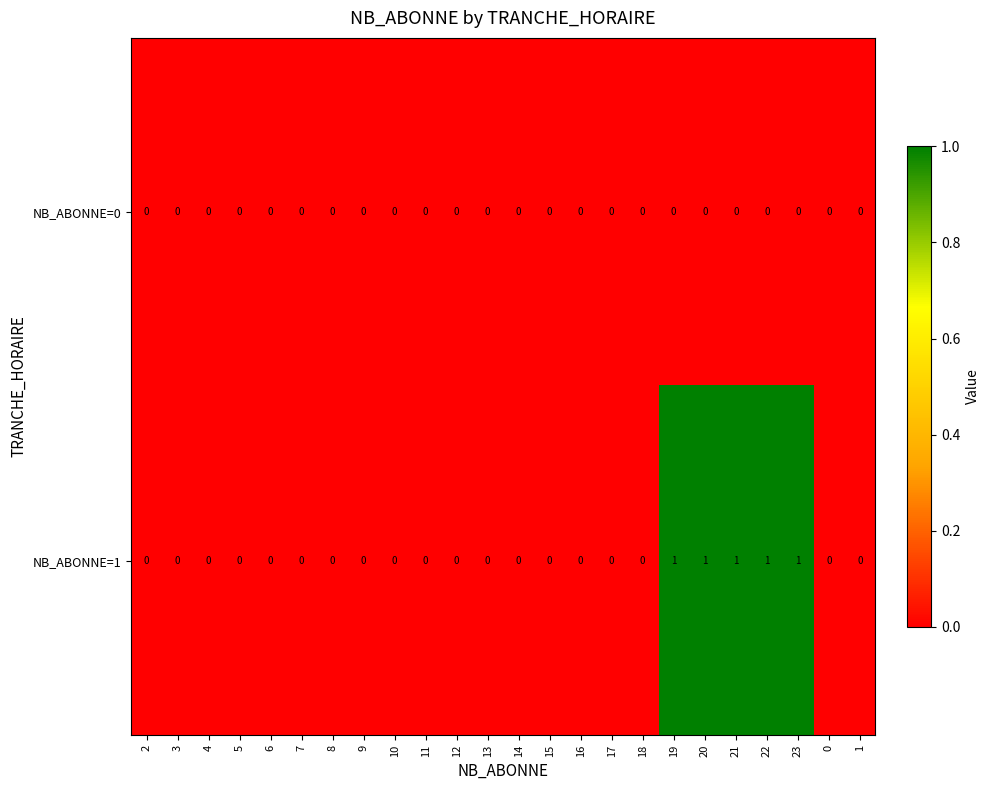

Which series has the largest total across all categories?

NB_ABONNE=1